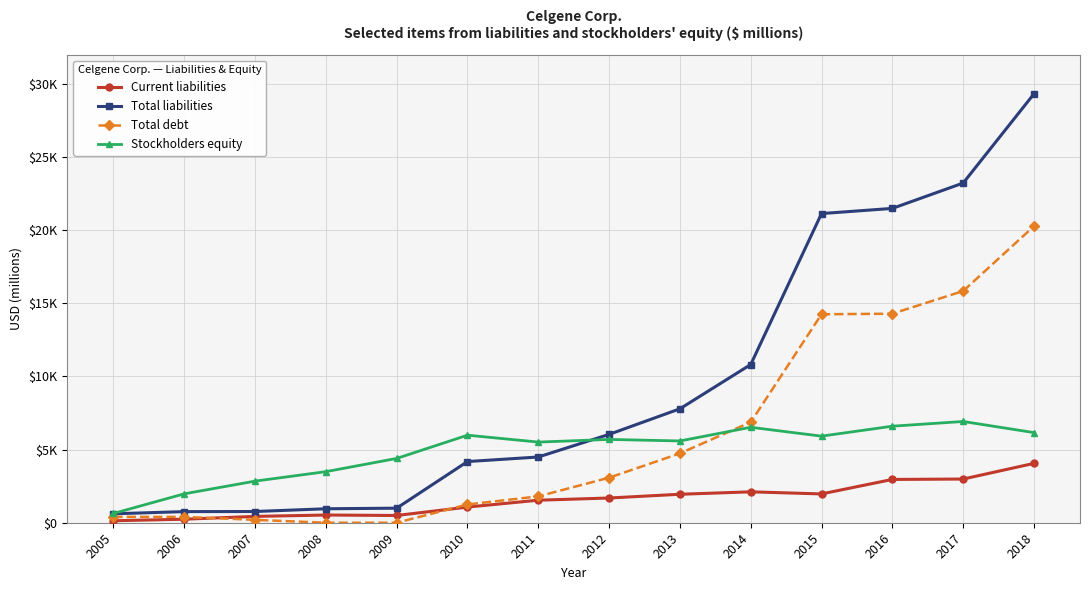

What are all the series names shown in the legend?

Current liabilities, Total liabilities, Total debt, Stockholders equity